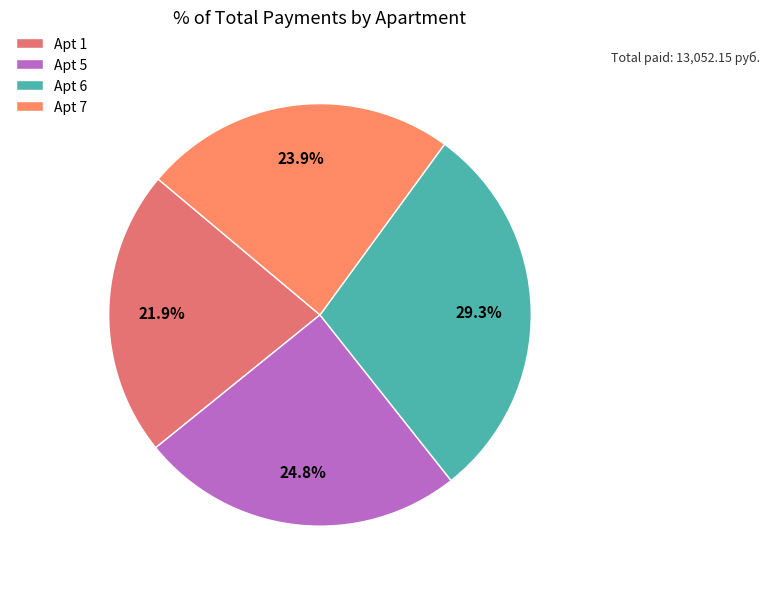

Which slice is the smallest?

Apt 1